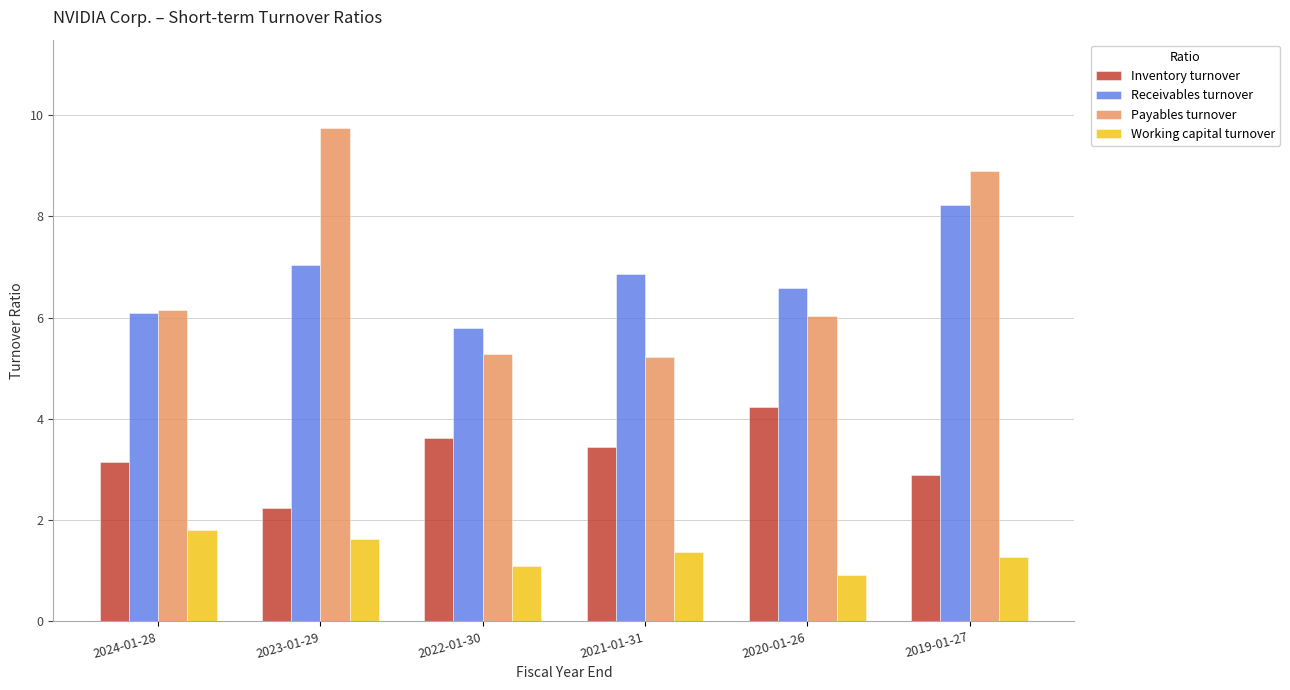

What is the sum of all Receivables turnover values?

40.6